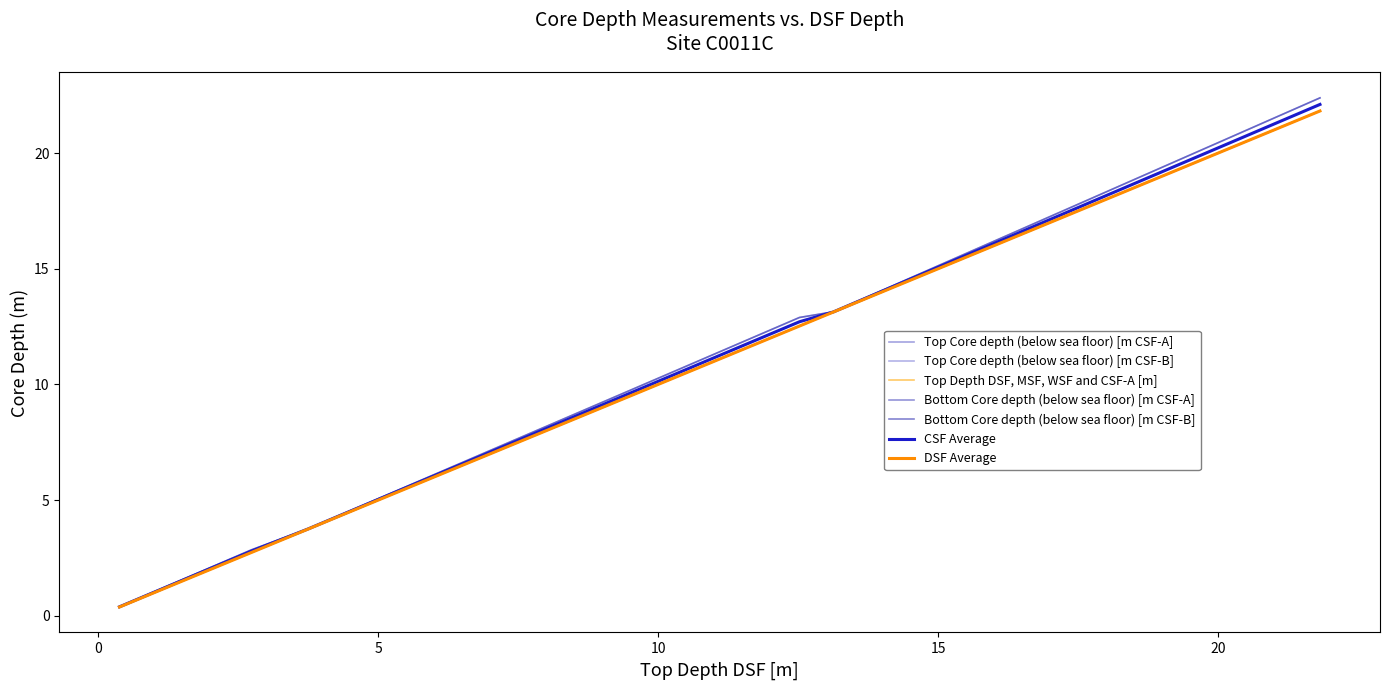

Does the chart have visible grid lines?

No